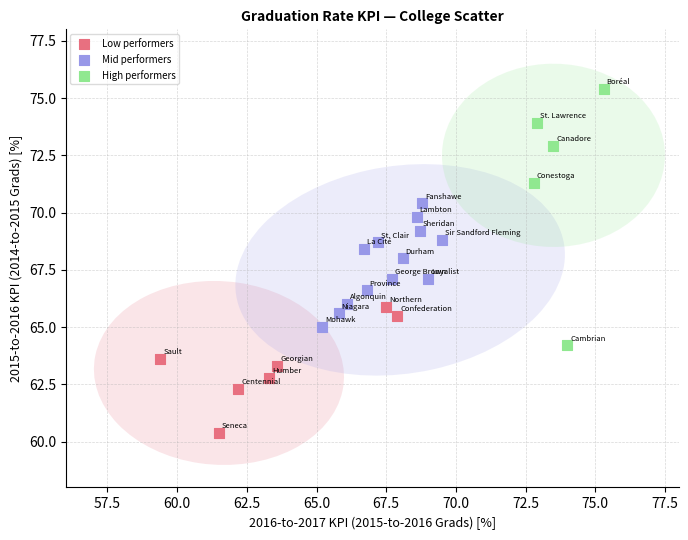

Which series has the largest Y range (max minus min)?

High performers